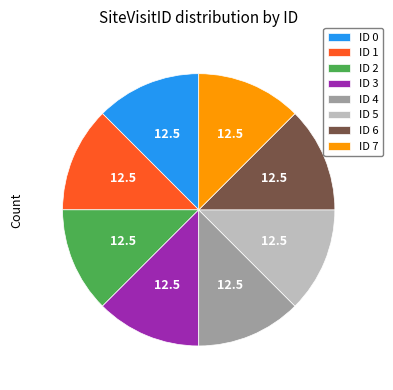

Is there a majority slice in this chart?

No